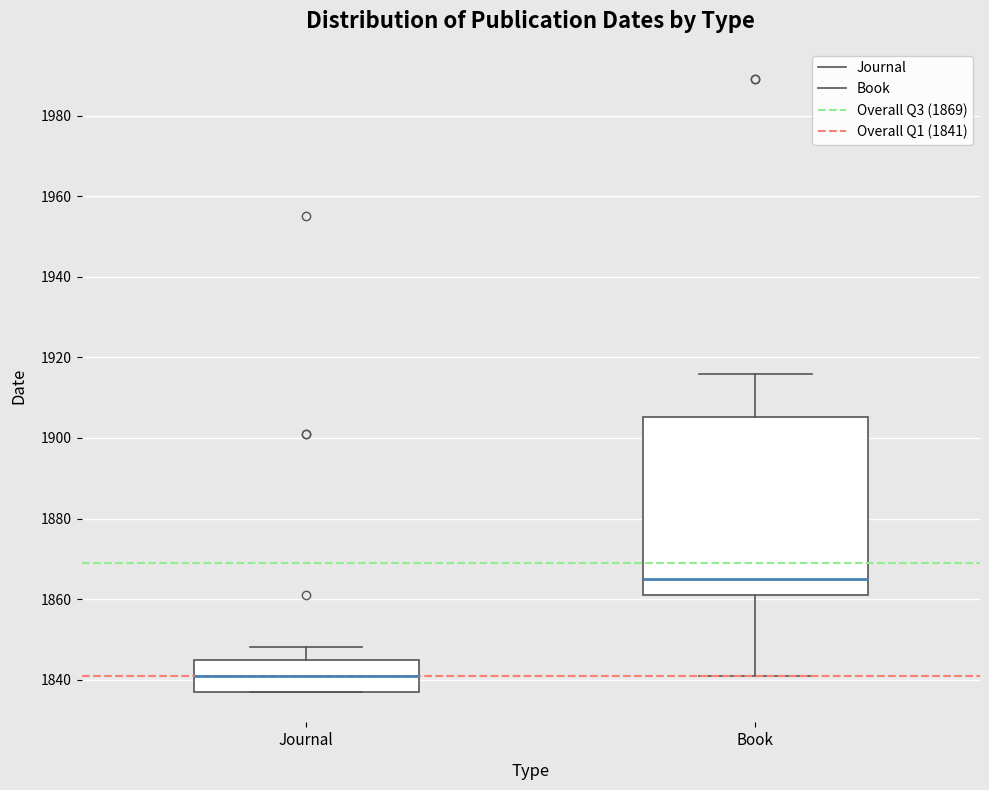

Reading left to right, read every box against the y-axis: the position of its median line, the range the box covers, and the ends of its whiskers. The values are not printed on the chart, so give them approximately, as read against the axis.

Journal: median 1842, box 1838 to 1846, whiskers 1838 to 1848
Book: median 1866, box 1862 to 1906, whiskers 1842 to 1916